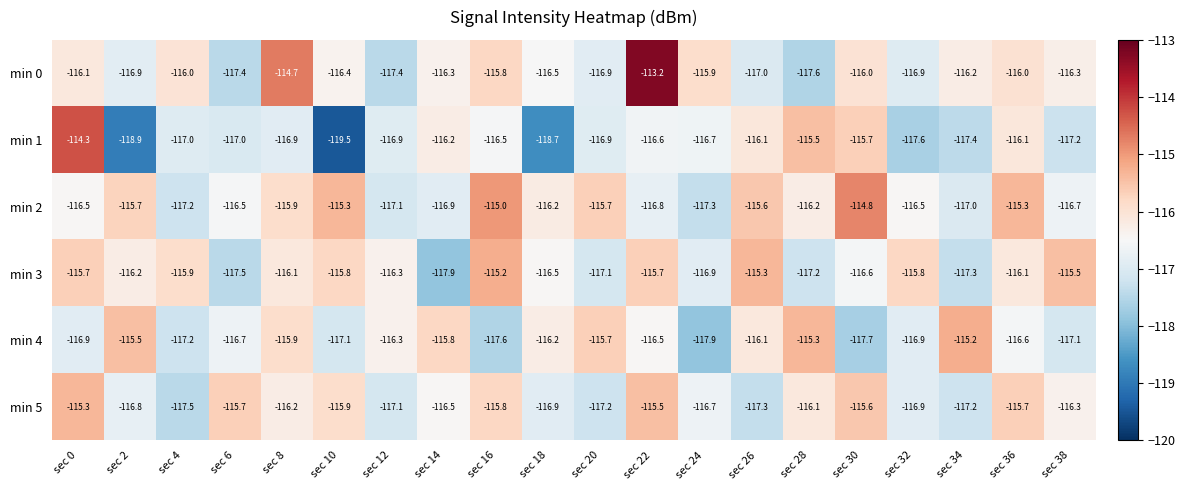

At how many categories does at least one series exceed -118?

20